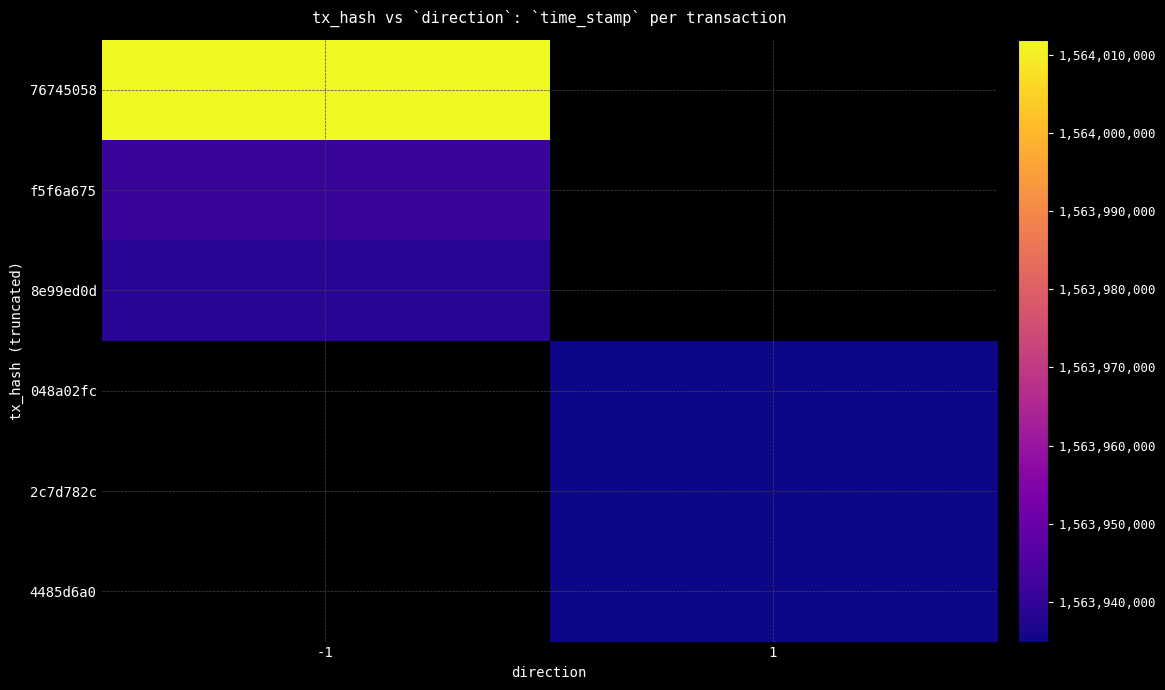

At which label is 8e99ed0d closest to 1563938560?

-1